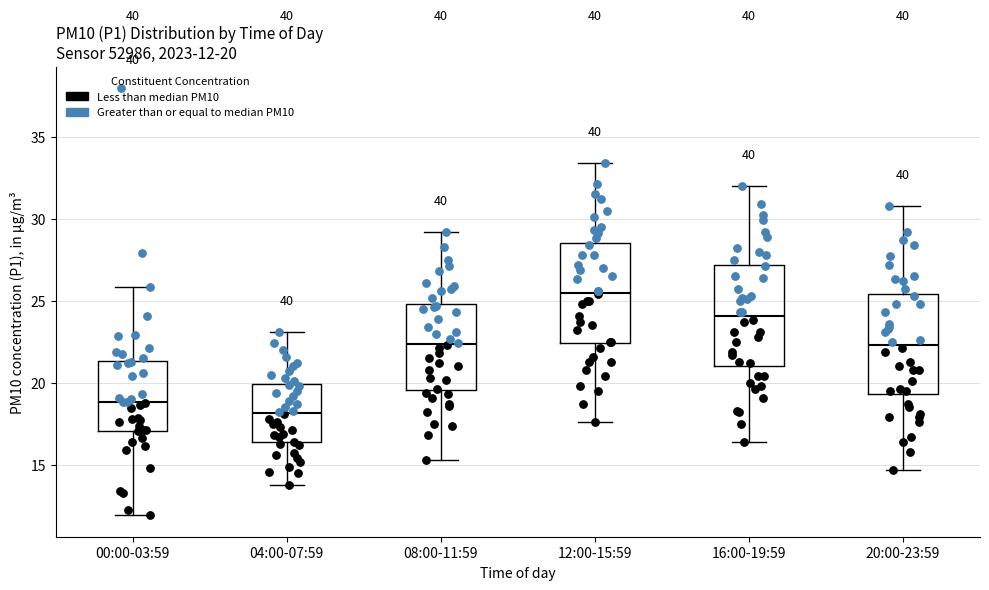

Which box's median line is the lowest?

04:00-07:59